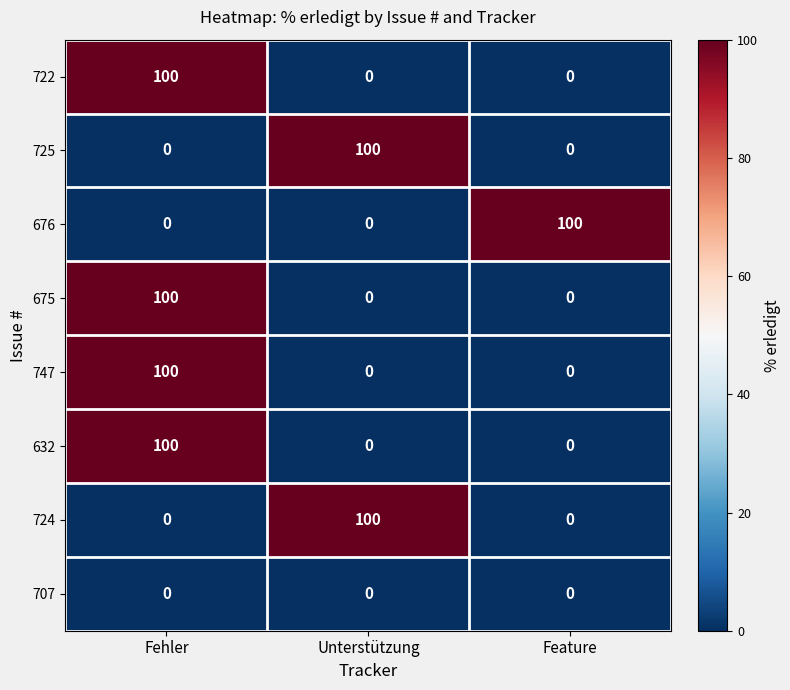

How many categories are shown in the chart?

3